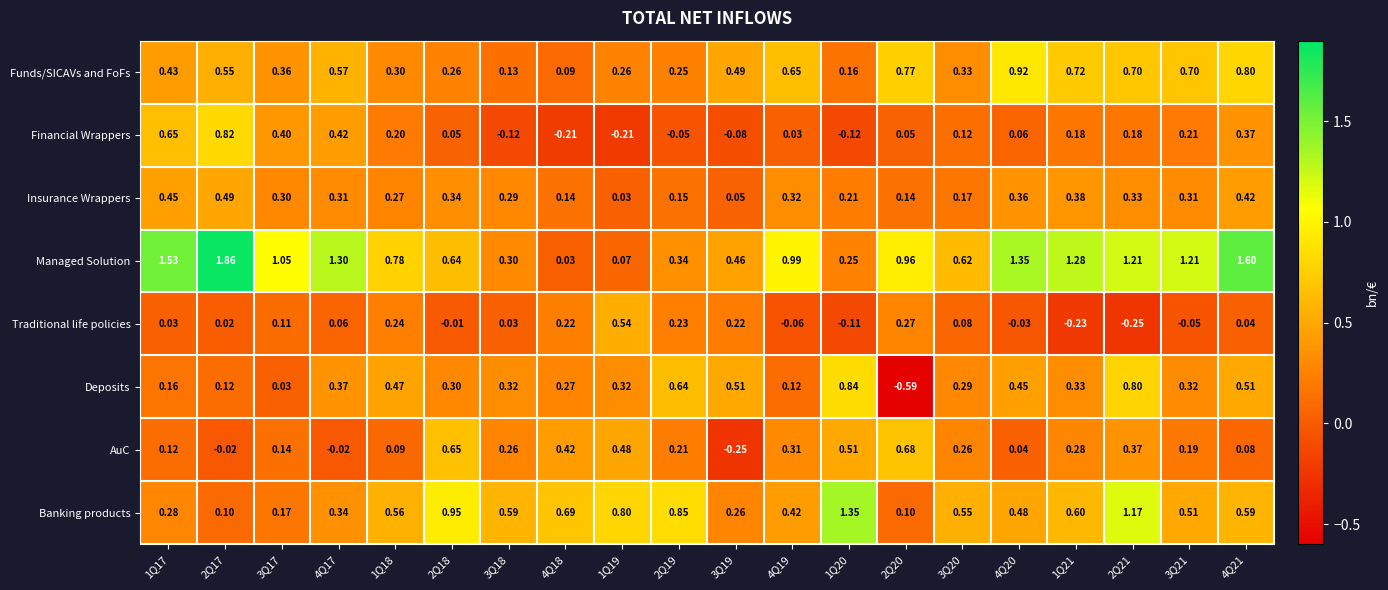

At 3Q19, list the series in order from largest to smallest.

Deposits, Funds/SICAVs and FoFs, Managed Solution, Banking products, Traditional life policies, Insurance Wrappers, Financial Wrappers, AuC